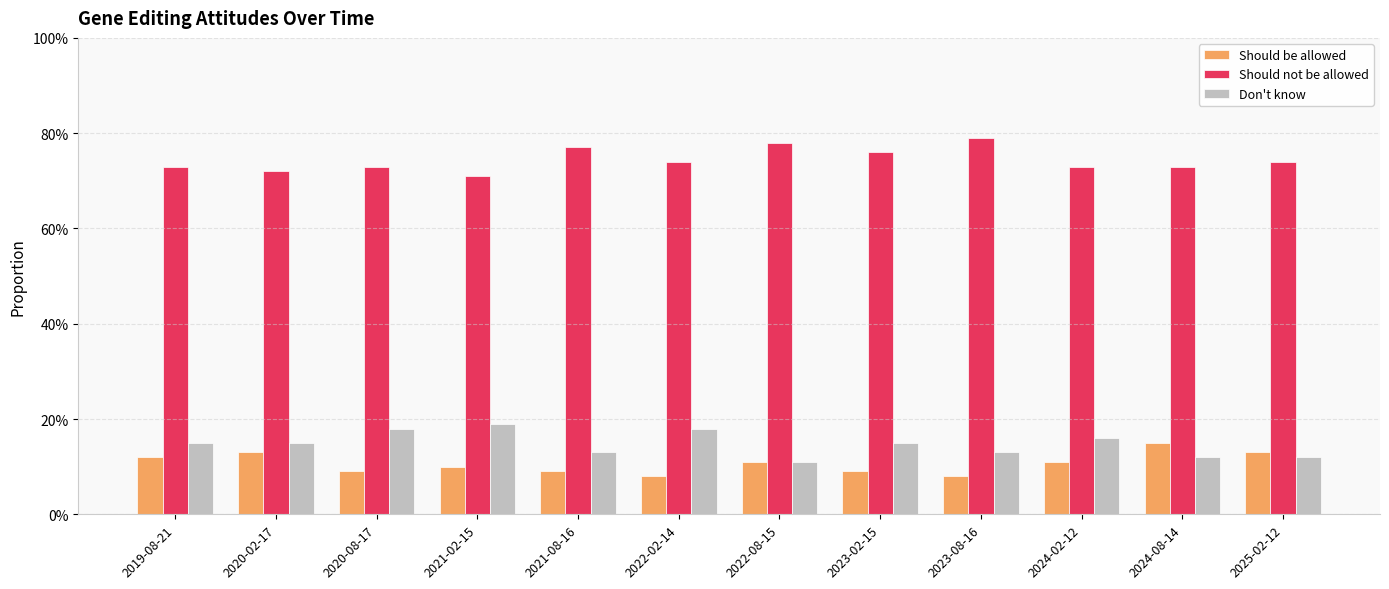

What are all the series names shown in the legend?

Should be allowed, Should not be allowed, Don't know